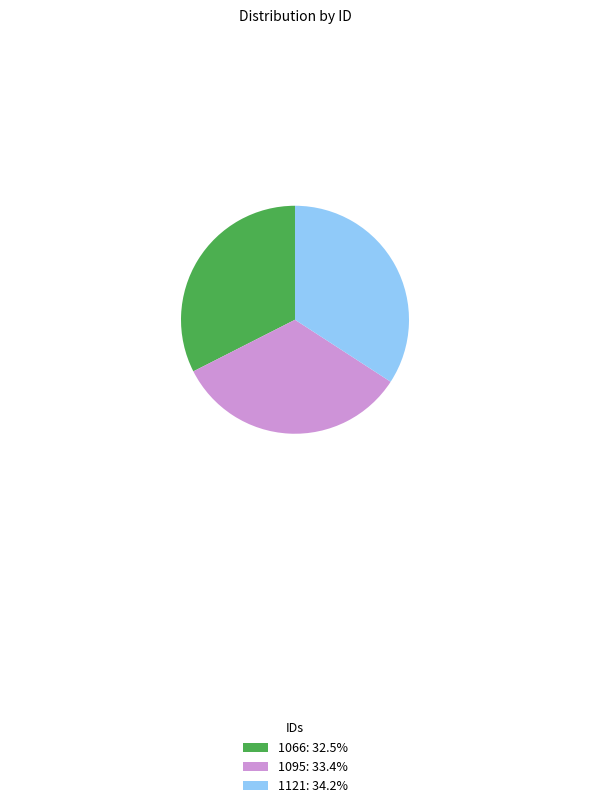

How many slices are in this pie chart?

3